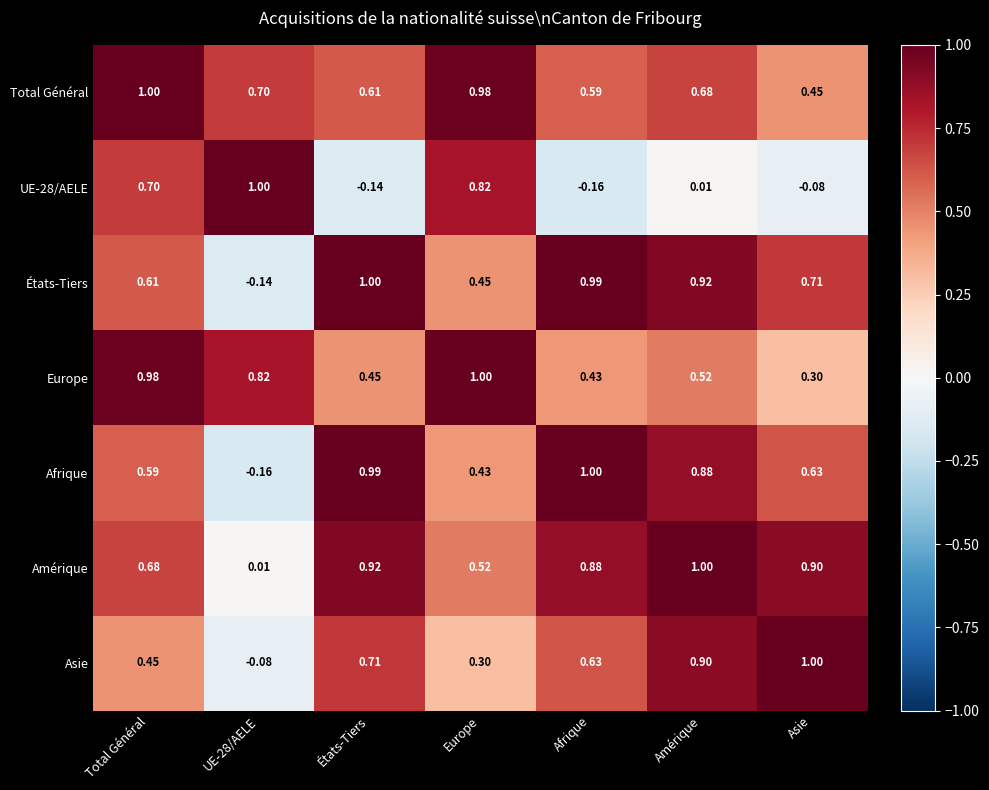

At which label is Europe closest to 0?

Asie